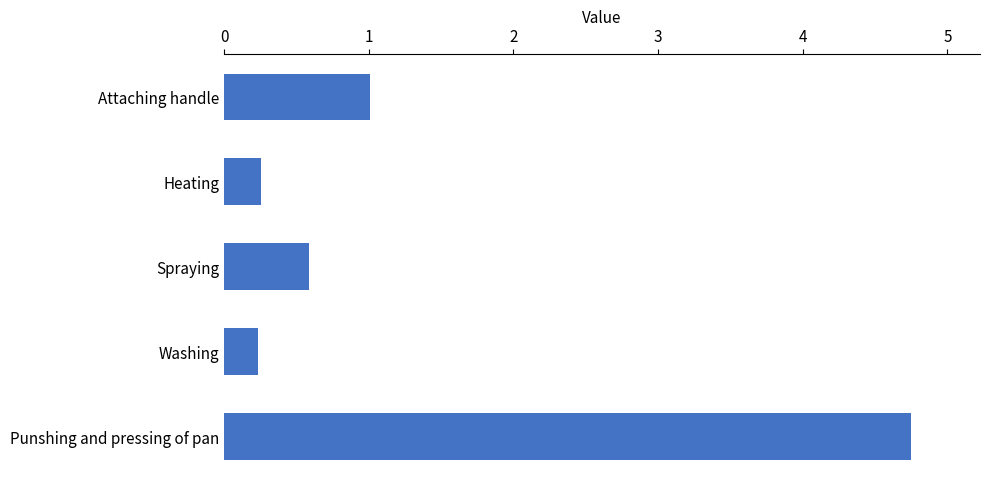

What is the greatest value displayed?

4.8